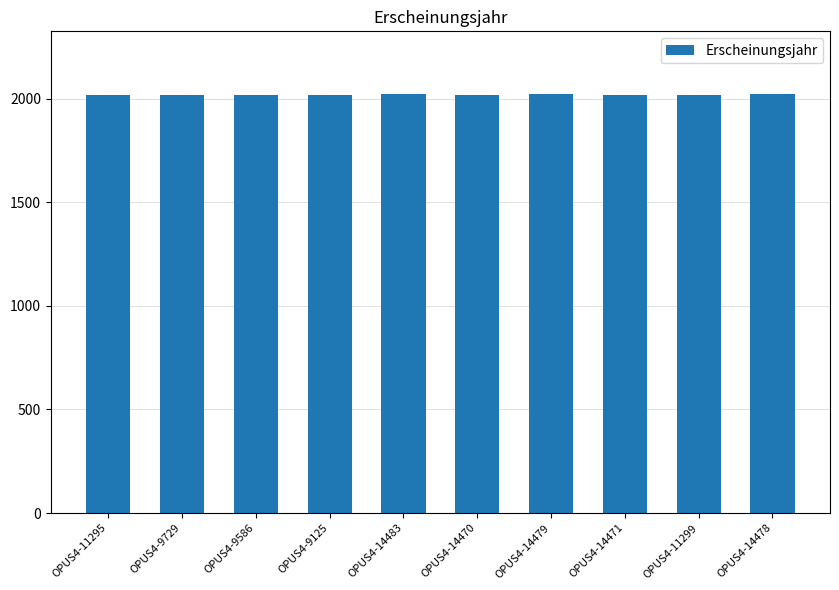

What position from the left is OPUS4-14479?

7